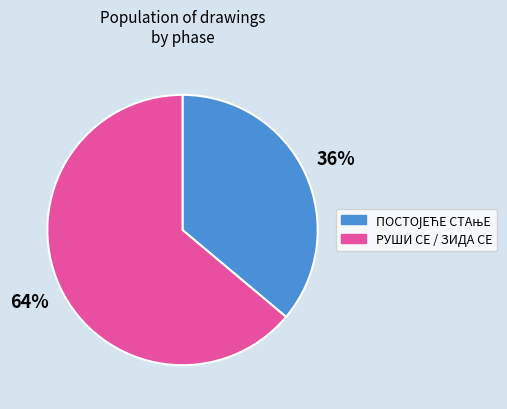

Which slice is the largest?

РУШИ СЕ / ЗИДА СЕ